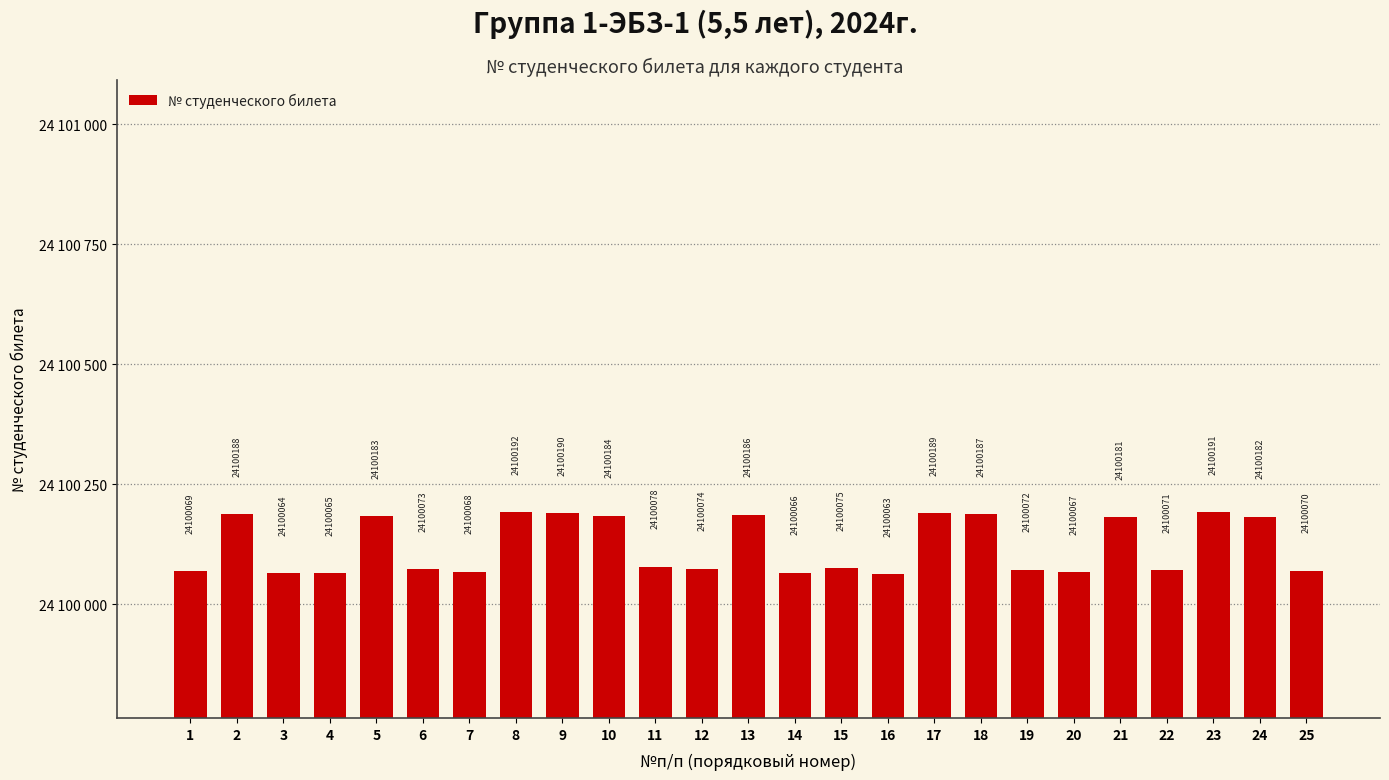

Reading left to right, extract all data points from this chart.

24100069	24100188	24100064	24100065	24100183	24100073	24100068	24100192	24100190	24100184	24100078	24100074	24100186	24100066	24100075	24100063	24100189	24100187	24100072	24100067	24100181	24100071	24100191	24100182	24100070